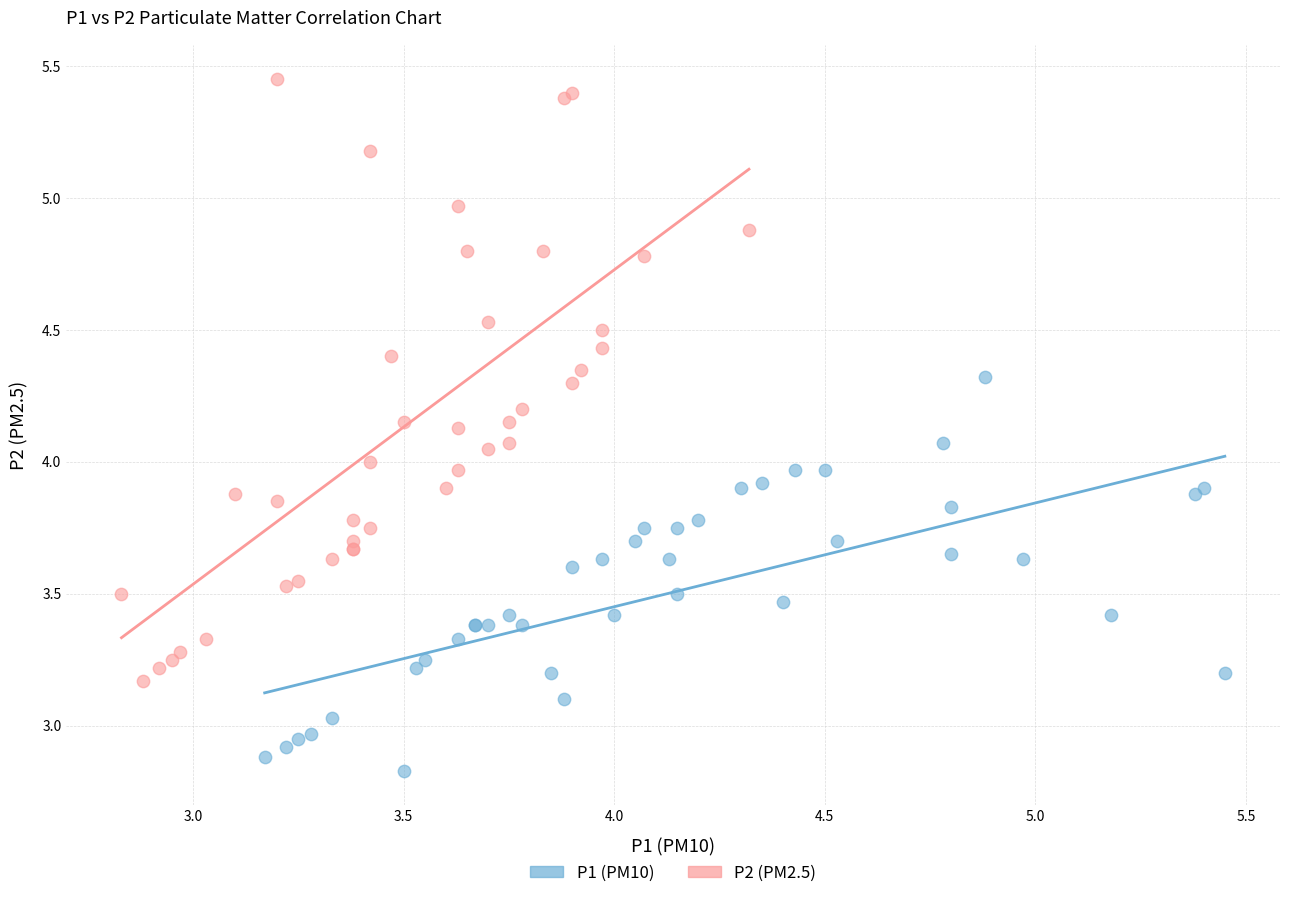

Which series has the largest Y range (max minus min)?

P2 (PM2.5)